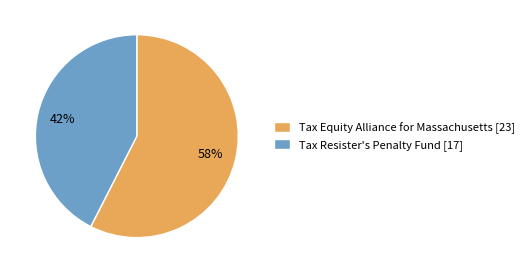

Which has a higher value, Tax Resister's Penalty Fund or Tax Equity Alliance for Massachusetts?

Tax Equity Alliance for Massachusetts